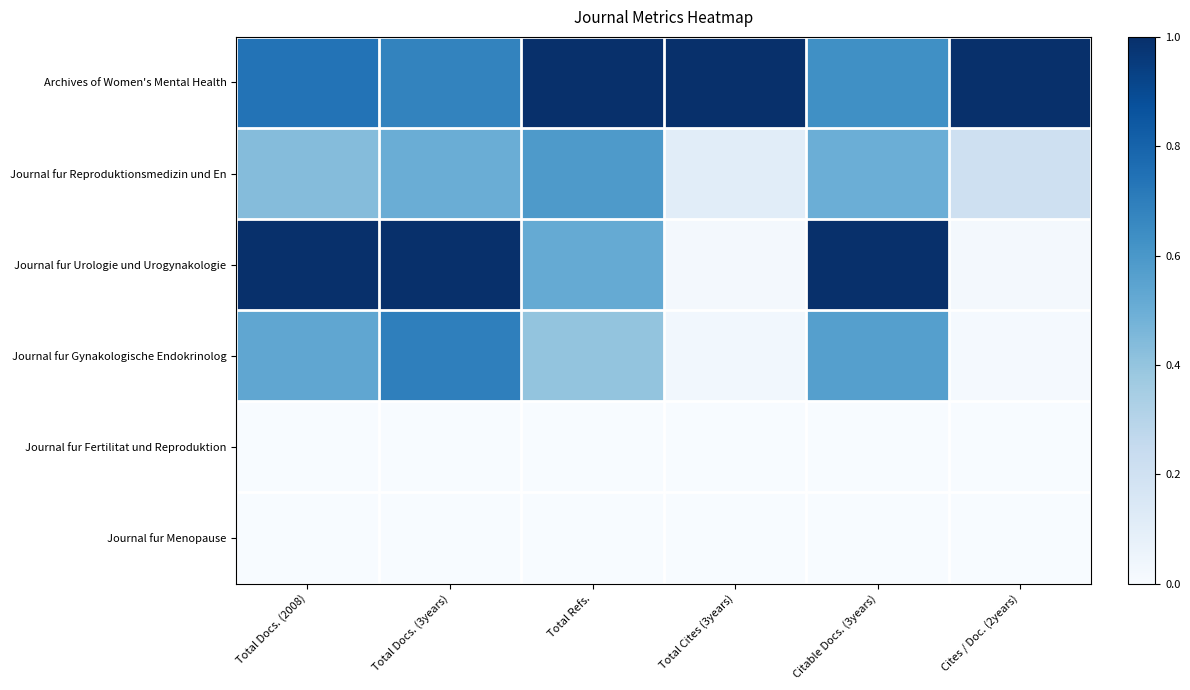

At which category is the sum across all series the highest?

Total Docs. (3years)